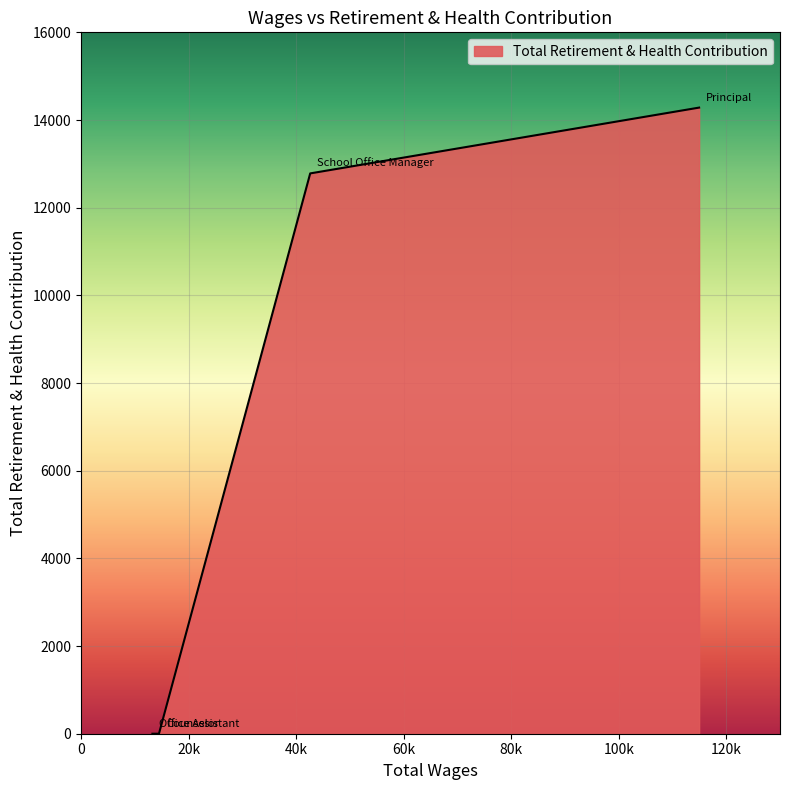

What is the sum of all values?

27065